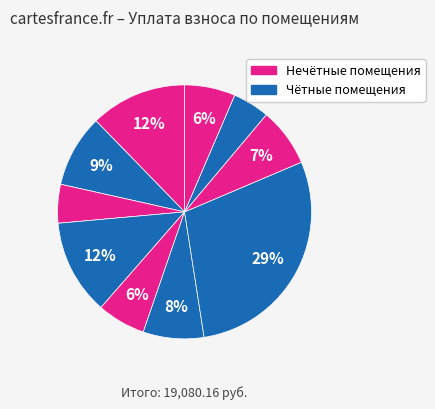

Count the number of slices in the pie.

10